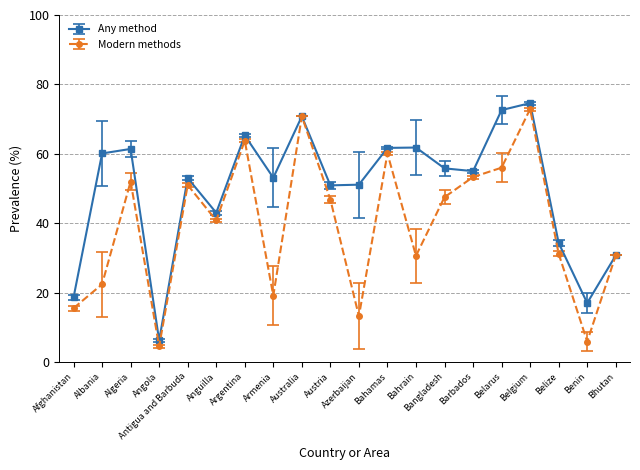

At how many categories does at least one series exceed 14?

19